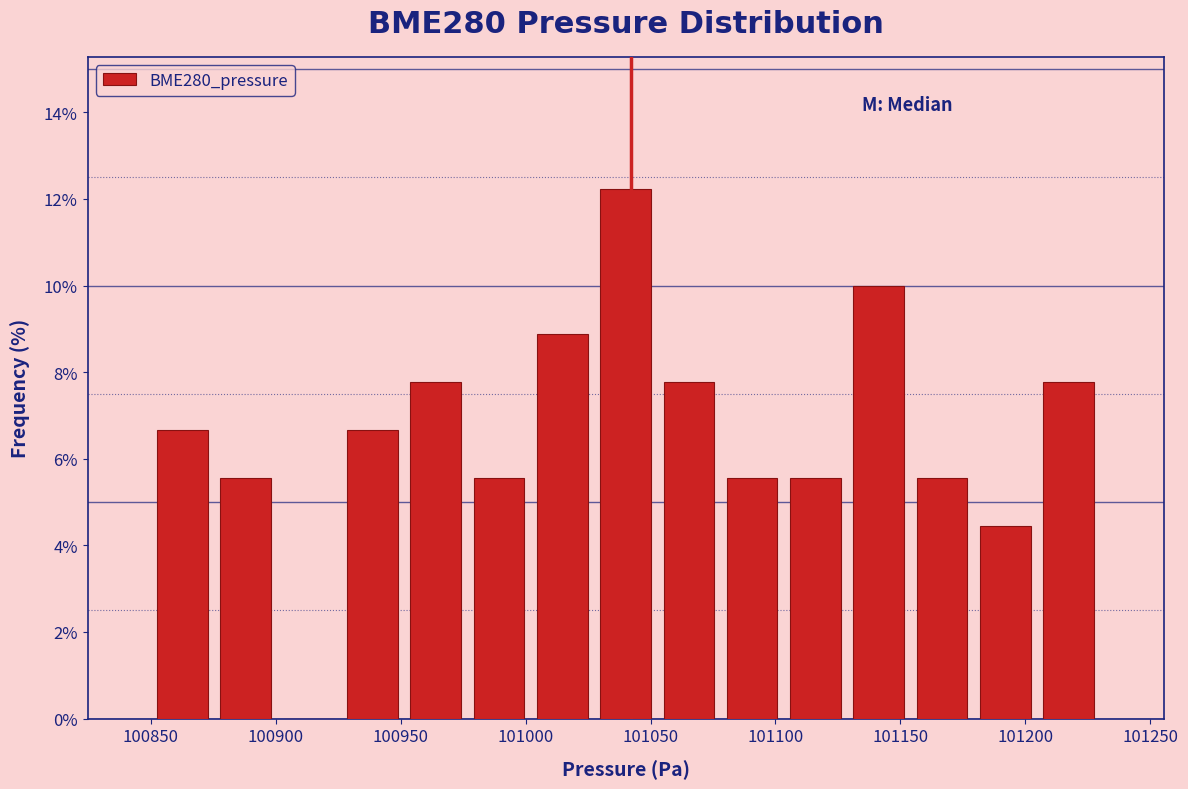

Over which range of the x-axis is the bar tallest?

101025 to 101055